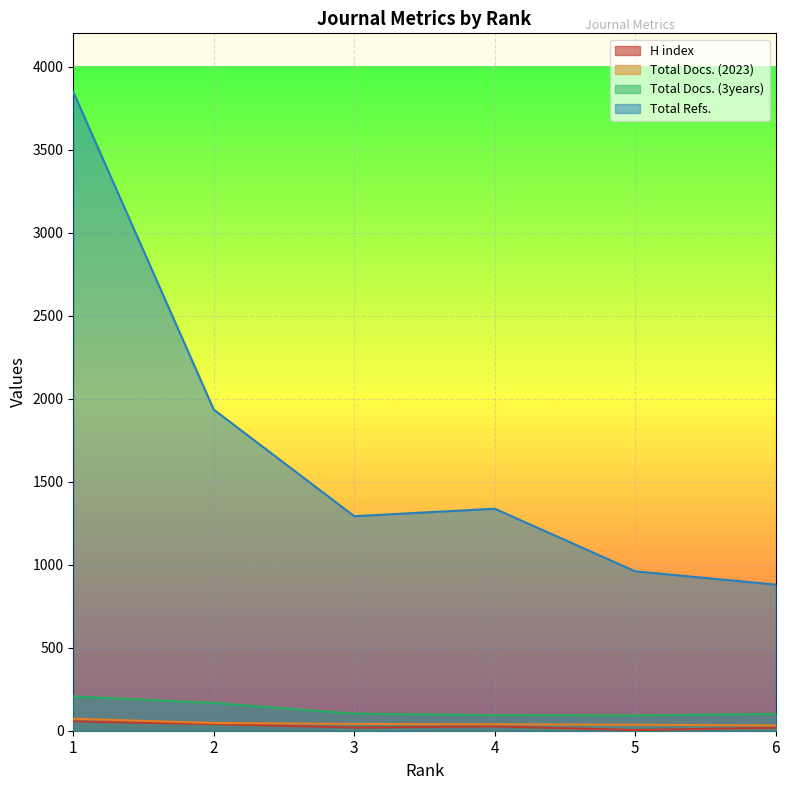

Where does the Total Docs. (2023) series first go above 41?

1